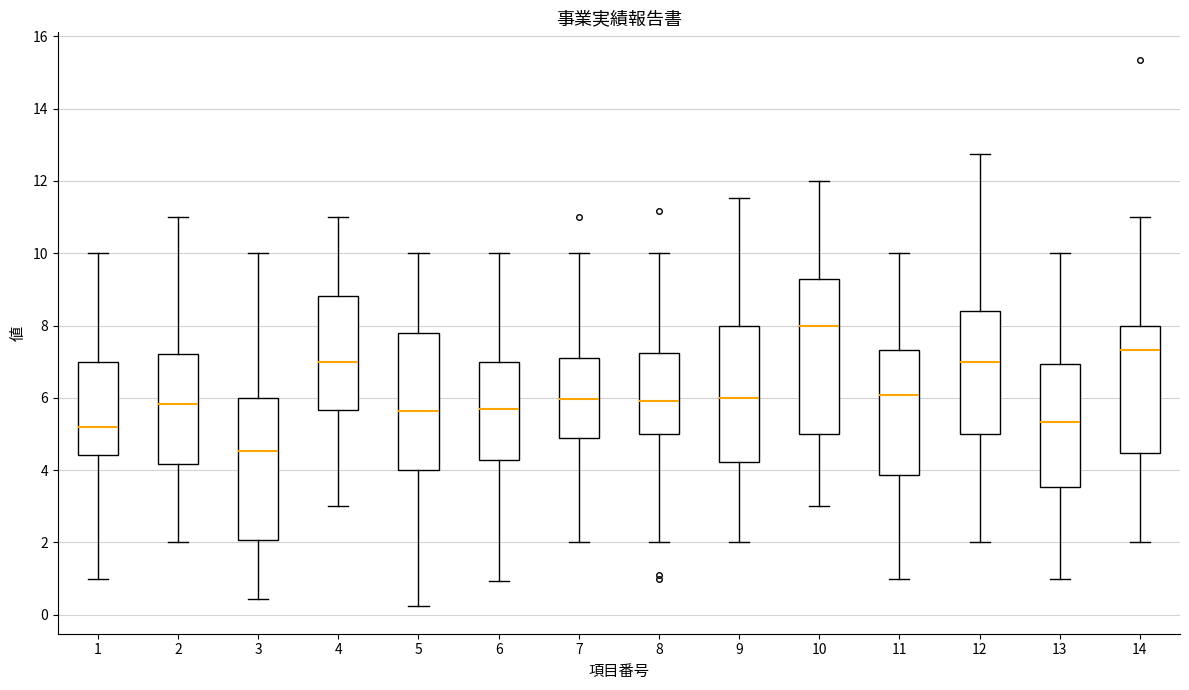

Reading left to right, transcribe this box plot: for each box, give where its median line is, the range the box spans, and where its two whiskers end, as read against the y-axis. The values are not printed on the chart, so give them approximately, as read against the axis.

1: median 5.2, box 4.4 to 7.0, whiskers 1.0 to 10.0
2: median 5.8, box 4.2 to 7.2, whiskers 2.0 to 11.0
3: median 4.6, box 2.0 to 6.0, whiskers 0.4 to 10.0
4: median 7.0, box 5.6 to 8.8, whiskers 3.0 to 11.0
5: median 5.6, box 4.0 to 7.8, whiskers 0.2 to 10.0
6: median 5.8, box 4.2 to 7.0, whiskers 1.0 to 10.0
7: median 6.0, box 4.8 to 7.0, whiskers 2.0 to 10.0
8: median 6.0, box 5.0 to 7.2, whiskers 2.0 to 10.0
9: median 6.0, box 4.2 to 8.0, whiskers 2.0 to 11.6
10: median 8.0, box 5.0 to 9.2, whiskers 3.0 to 12.0
11: median 6.0, box 3.8 to 7.4, whiskers 1.0 to 10.0
12: median 7.0, box 5.0 to 8.4, whiskers 2.0 to 12.8
13: median 5.4, box 3.6 to 7.0, whiskers 1.0 to 10.0
14: median 7.4, box 4.4 to 8.0, whiskers 2.0 to 11.0